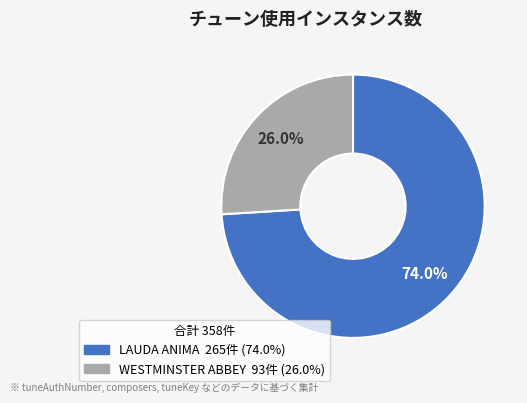

To the nearest percent, what portion does LAUDA ANIMA represent?

74%